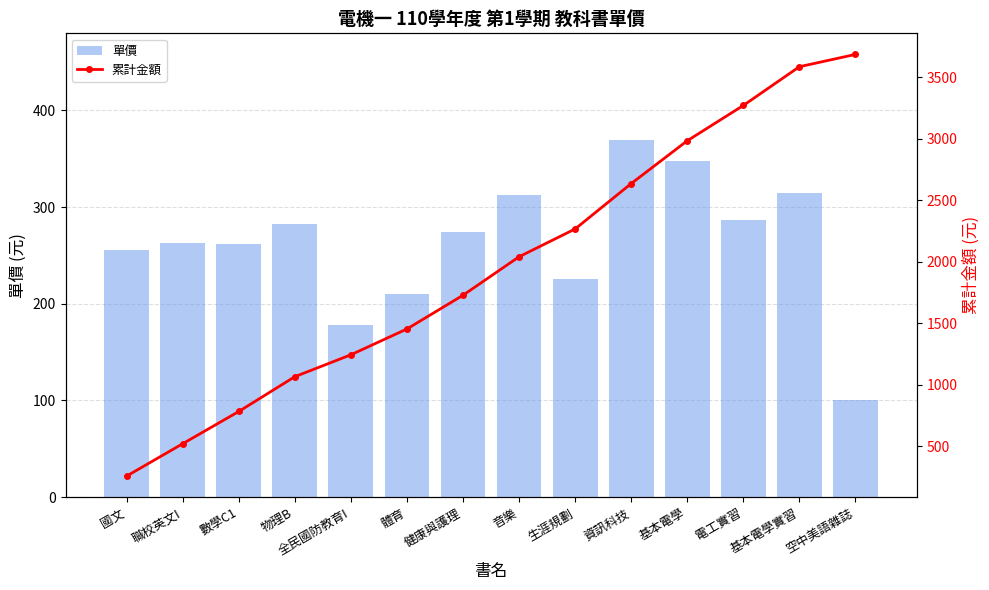

Where is 累計金額 nearest to the value 1970?

音樂